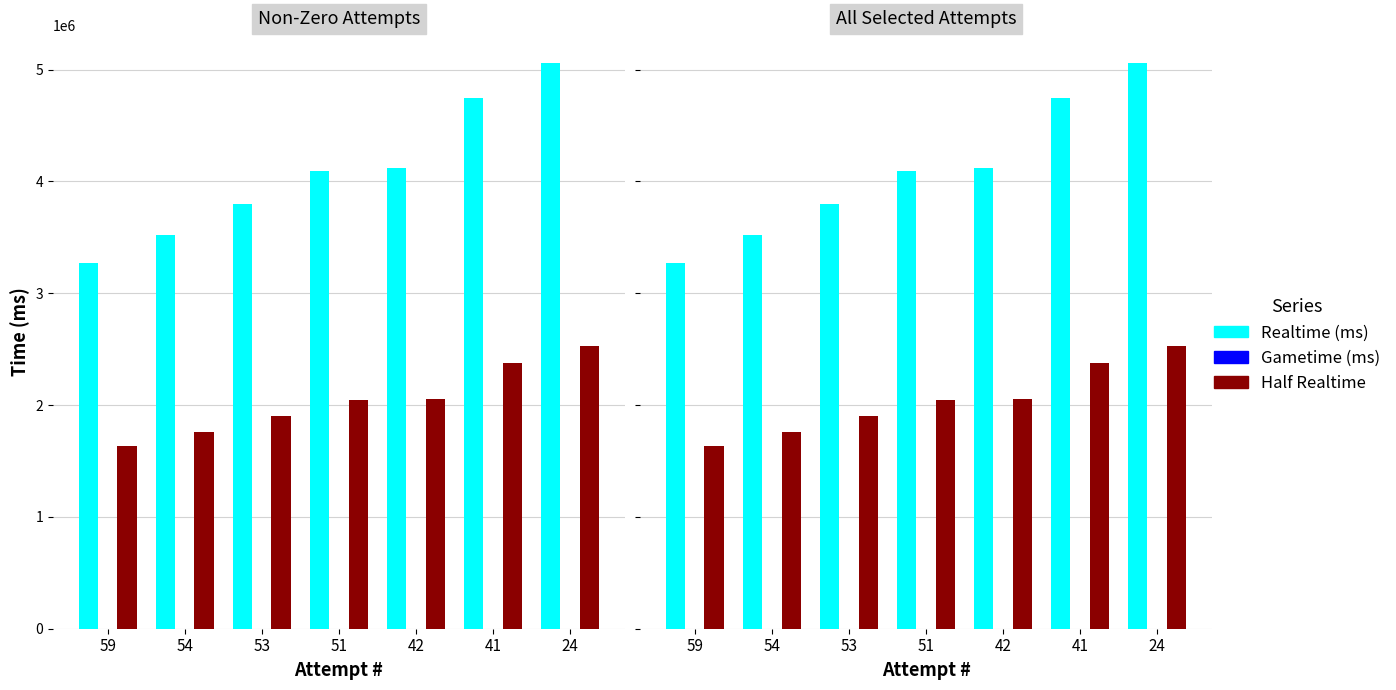

Which series has the largest range (max minus min)?

Realtime (ms)